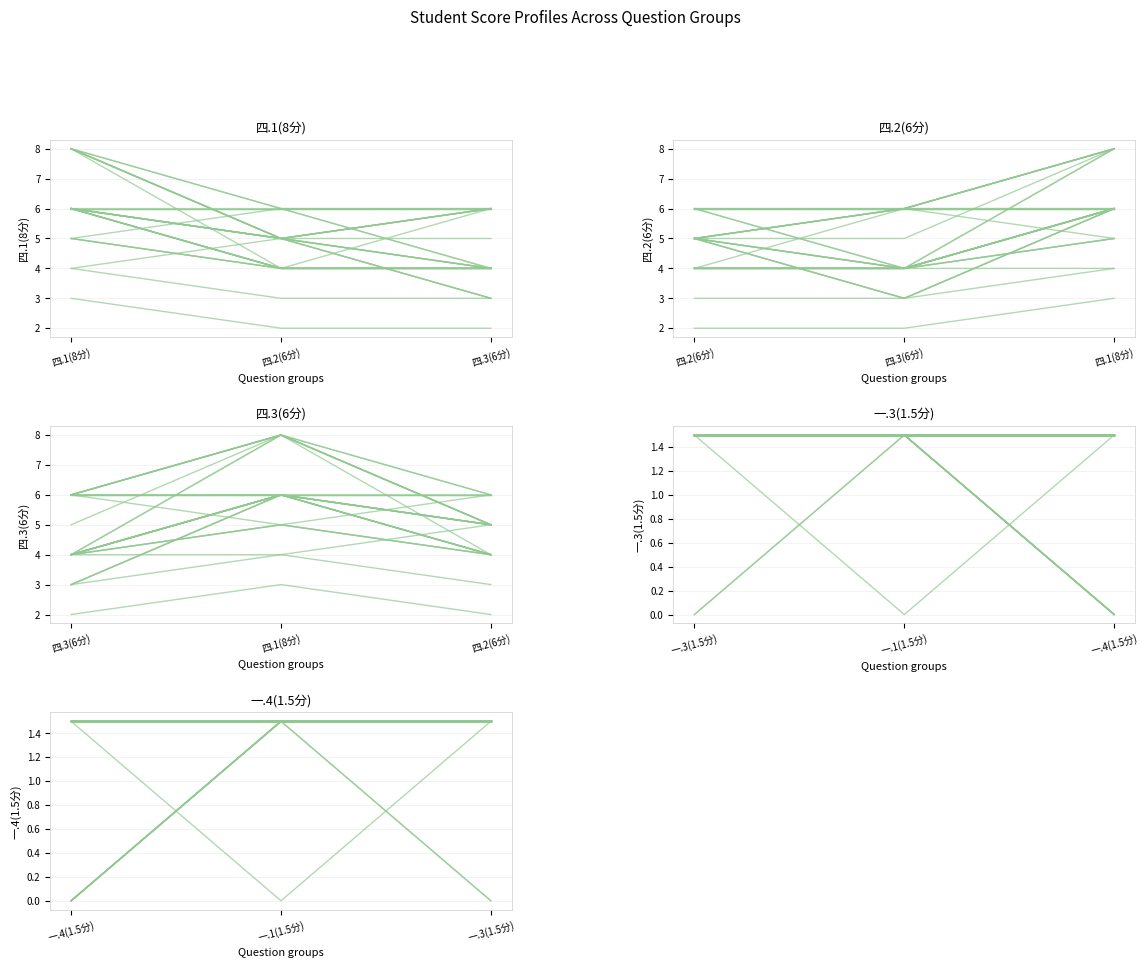

True or false: 一.1(1.5分) and 四.3(6分) cross at least once.

False